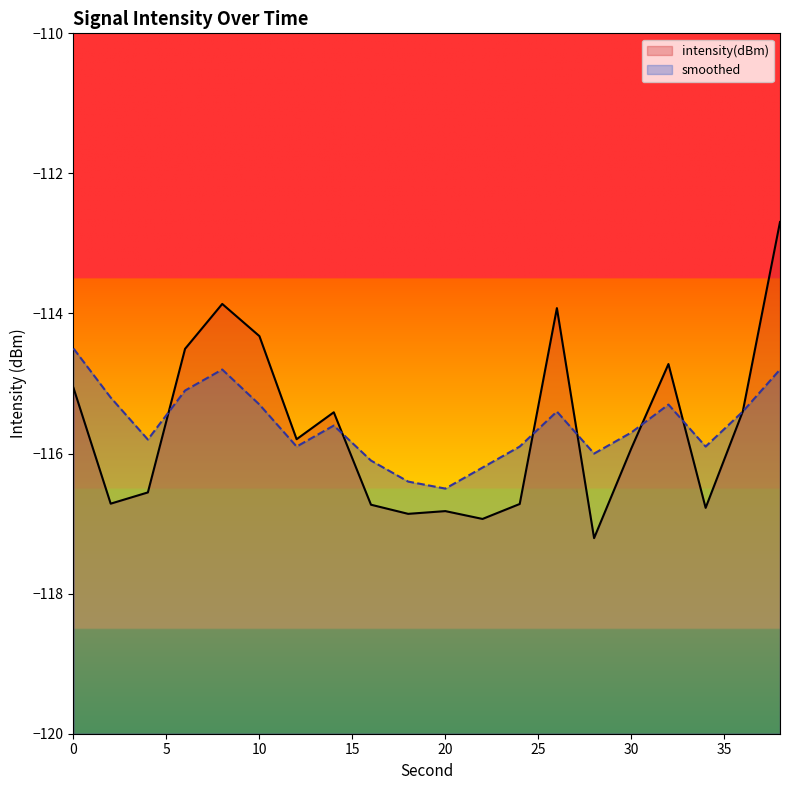

True or false: intensity(dBm) and smoothed cross at least once.

True